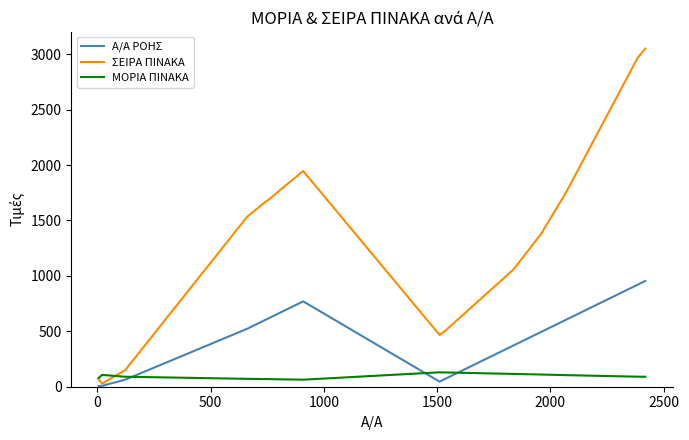

What is the average value of the ΣΕΙΡΑ ΠΙΝΑΚΑ series?

1444.5